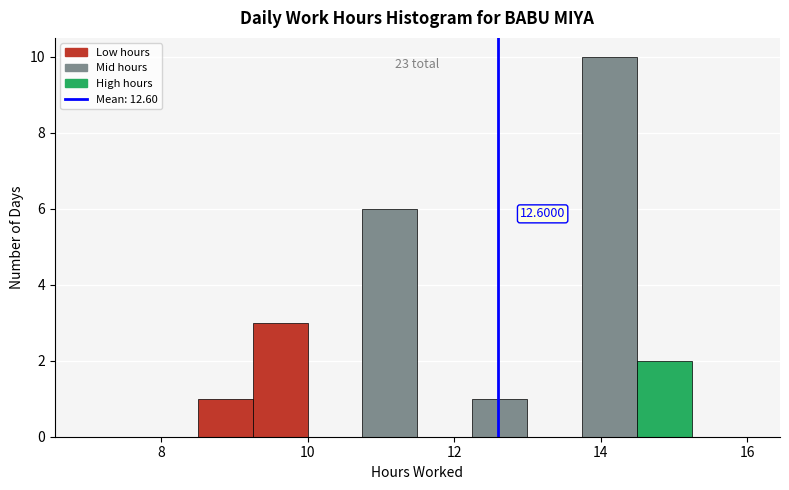

Around what value on the x-axis is the tallest bar? Give the approximate position of its centre, as read against the axis.

14.2